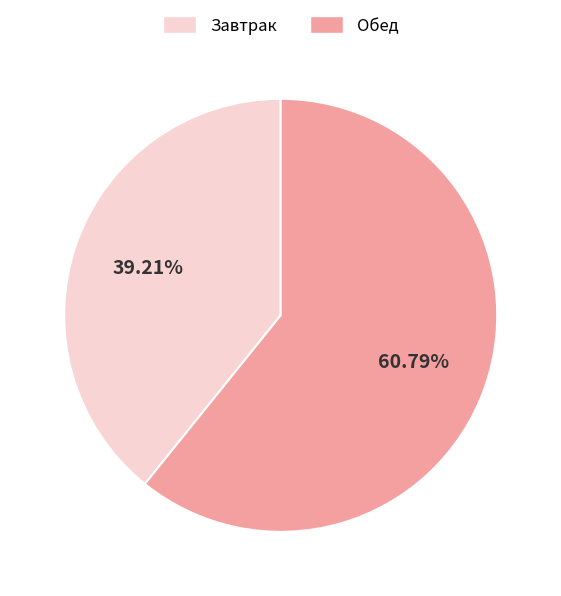

Is there a majority slice in this chart?

Yes